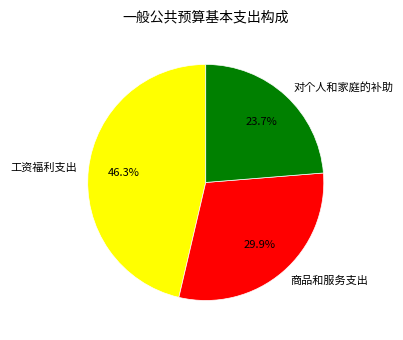

To the nearest percent, what percentage of the pie is 工资福利支出?

46%